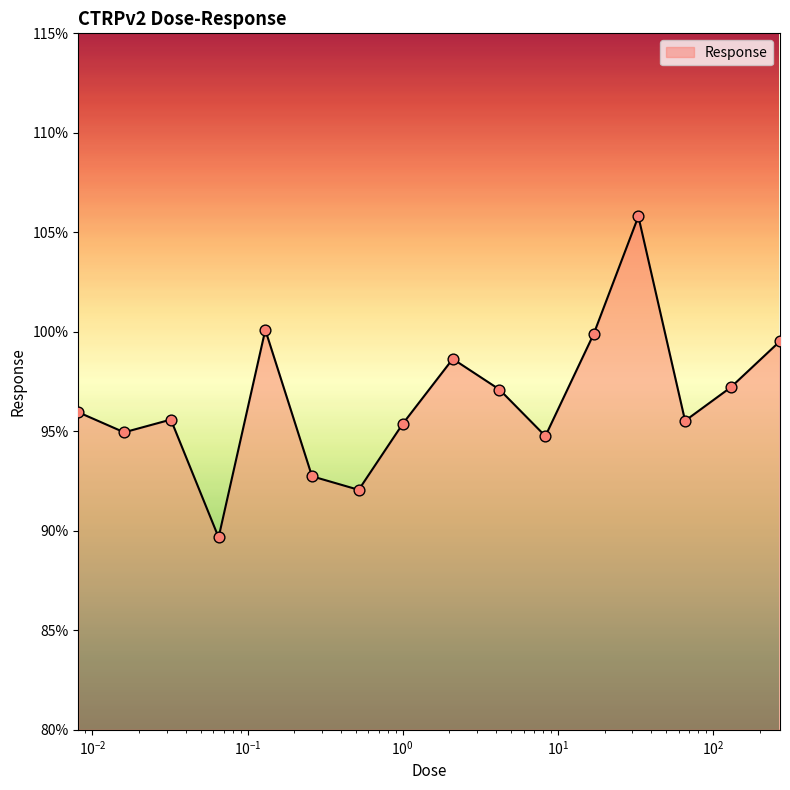

What is the minimum value shown in the chart?

89.7